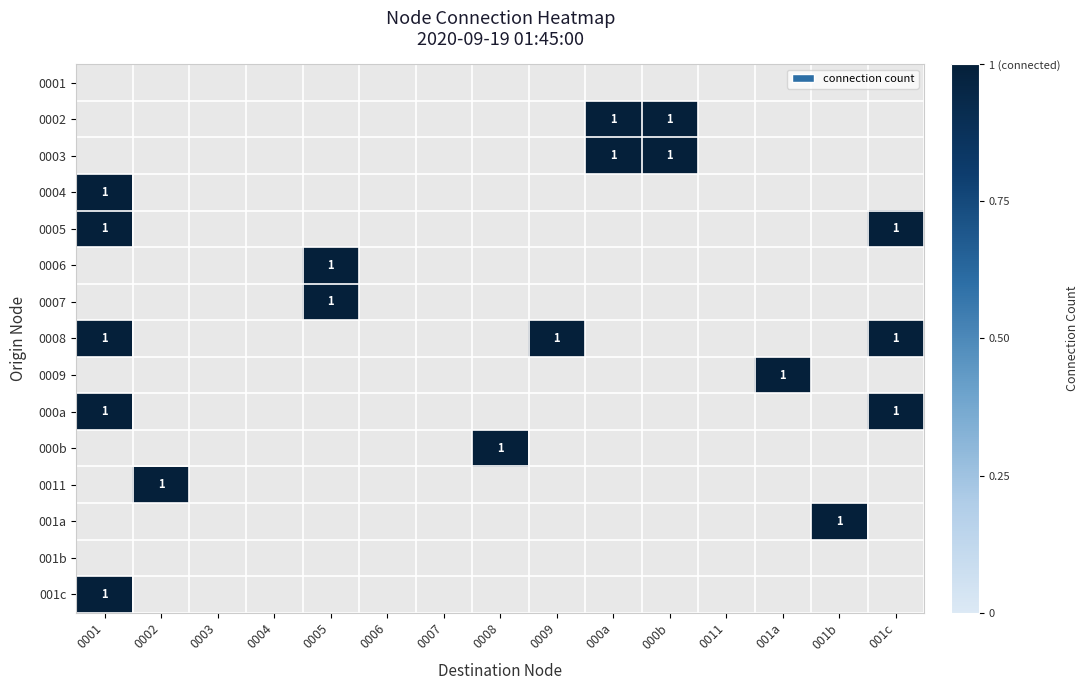

Which has a higher value, 0002 or 0005?

0002